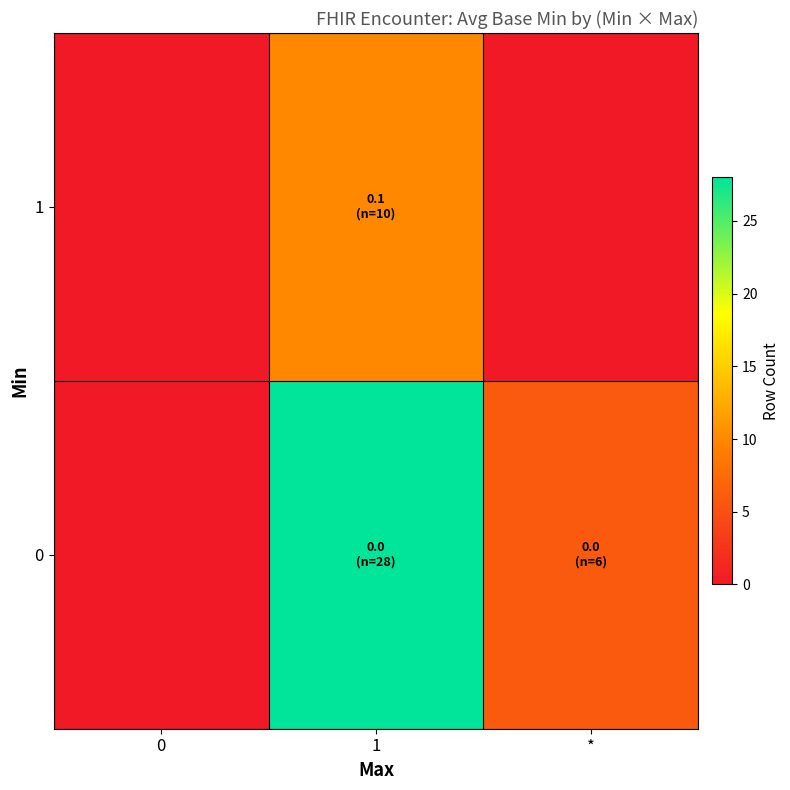

Count the number of data series in this chart.

2